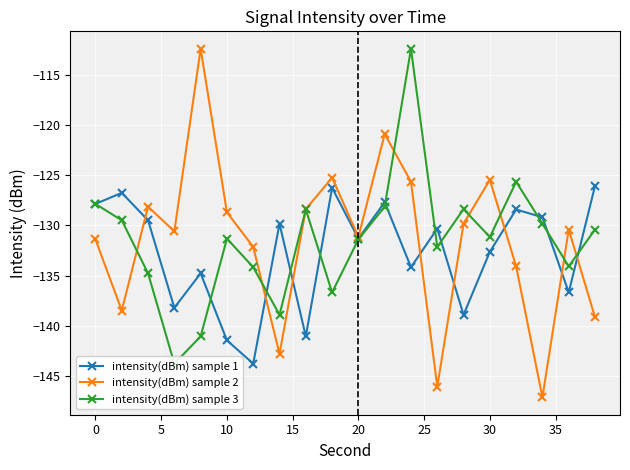

In intensity(dBm) sample 1, how many points are higher than both neighbors (excluding endpoints)?

7